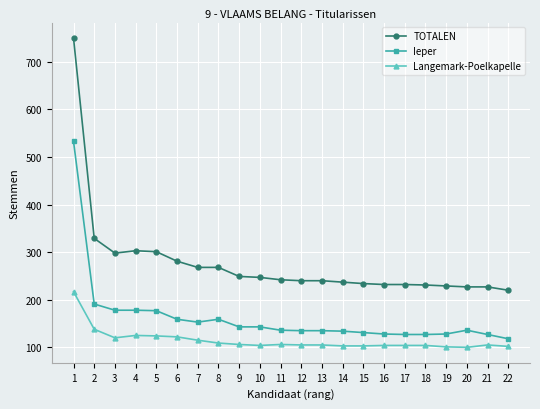

How many values in the Langemark-Poelkapelle series are below 105?

9